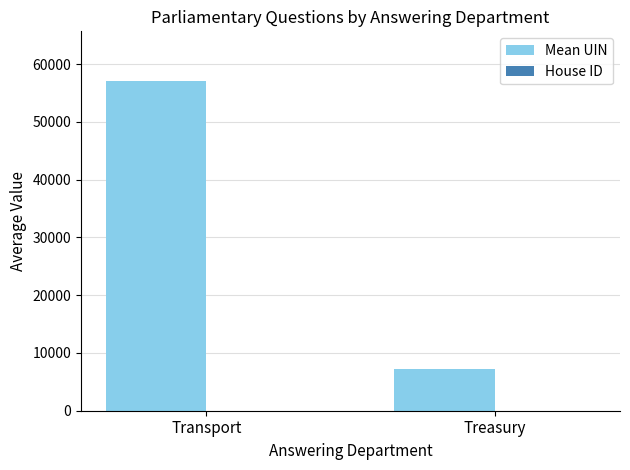

What is the greatest value displayed?

57130.4